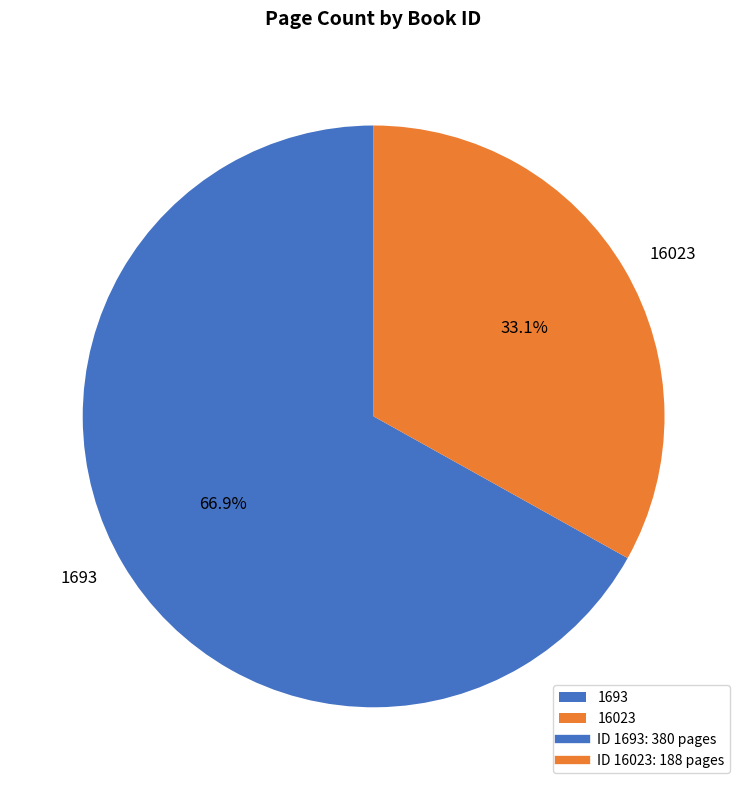

Which category has the smallest portion of the pie?

16023